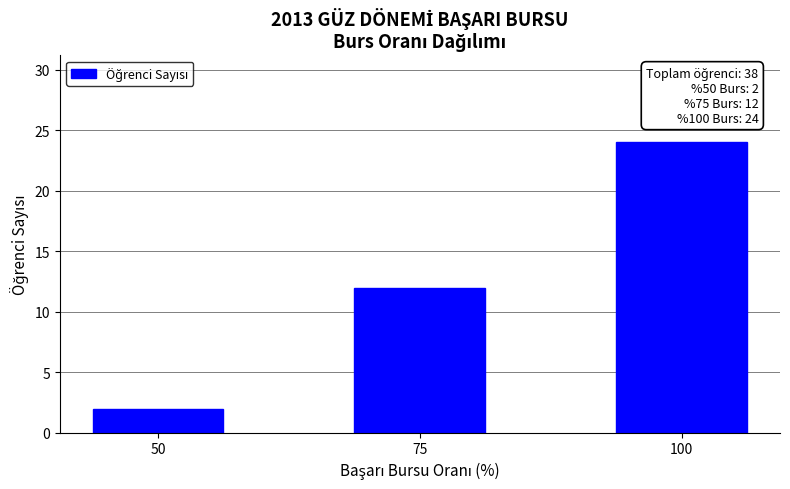

Reading left to right, transcribe all the data shown in this chart.

50=2	75=12	100=24